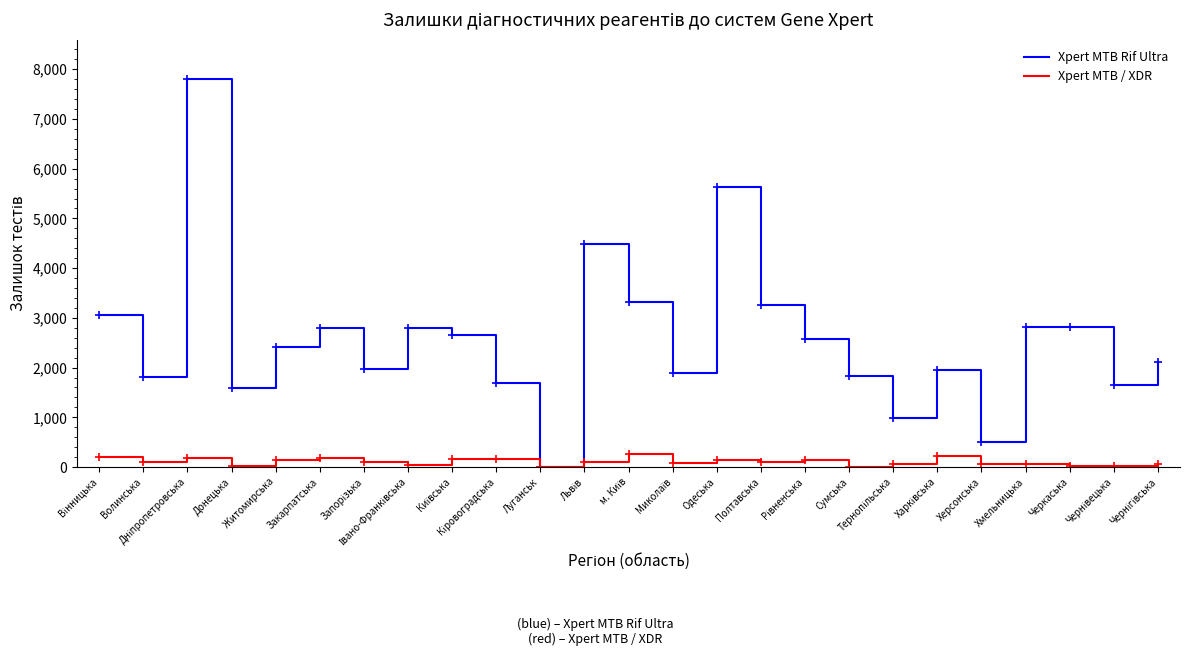

Which series changed the most between Волинська and Черкаська?

Xpert MTB Rif Ultra